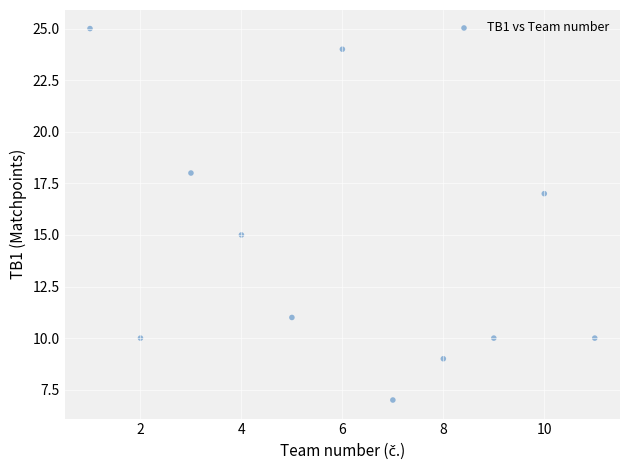

What is the range of X values (max minus min)?

10